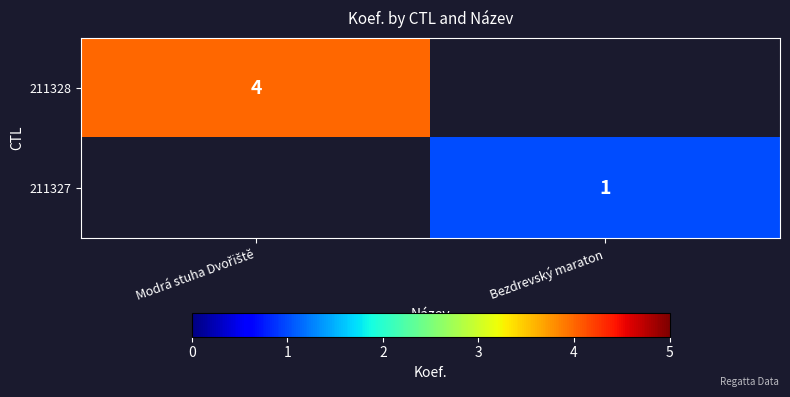

Which series has the widest spread of values?

211328